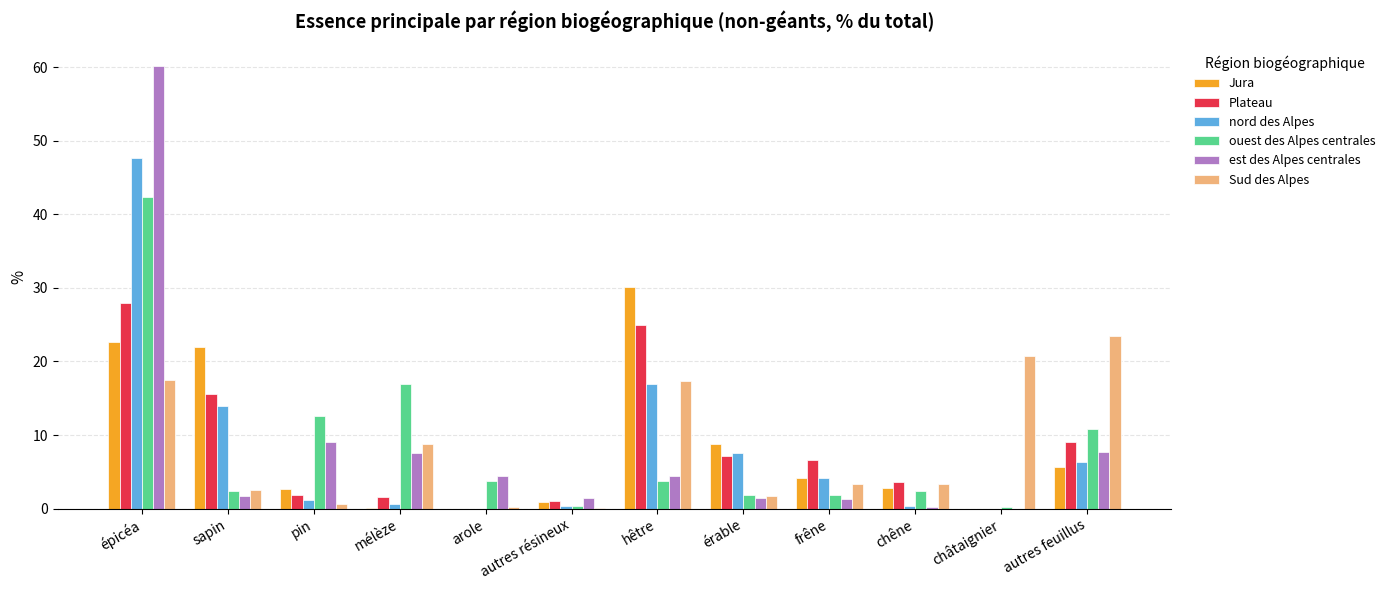

Is it true that nord des Alpes equals 5.4 at hêtre?

False